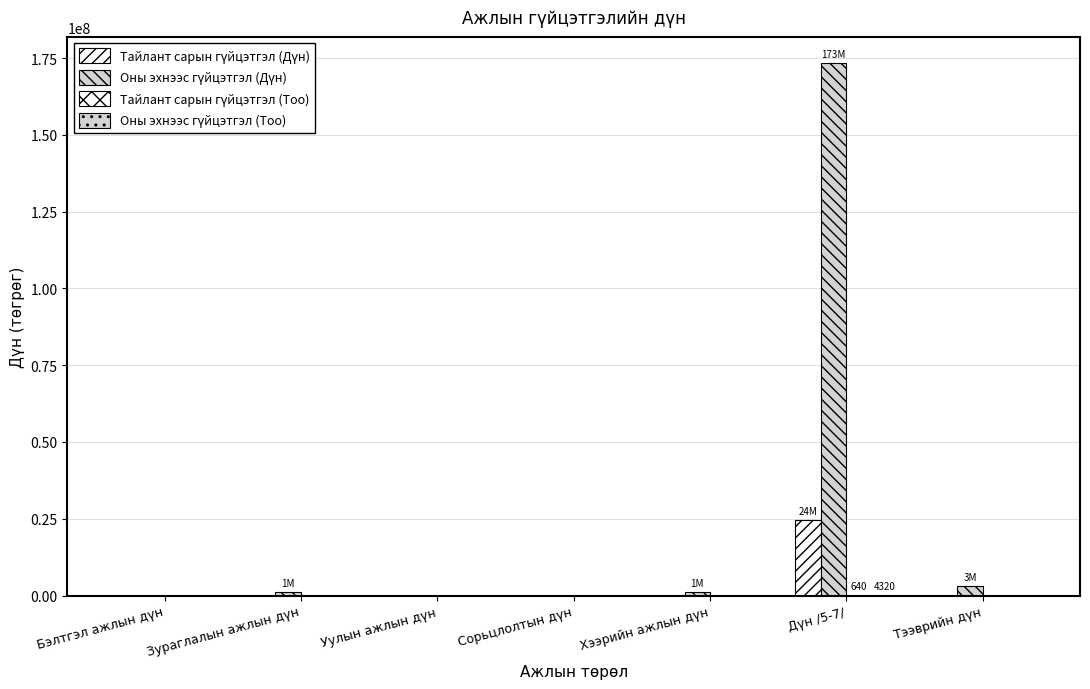

What is the sum of all Тайлант сарын гүйцэтгэл (Дүн) values?

24640000